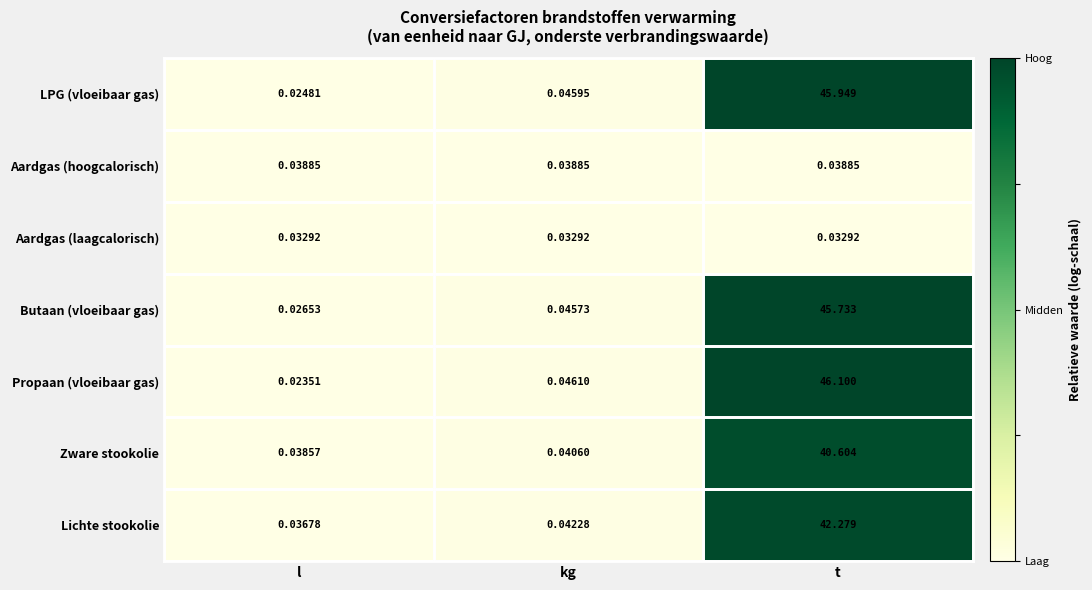

At t, list the series in order from smallest to largest.

Aardgas (laagcalorisch), Aardgas (hoogcalorisch), Zware stookolie, Lichte stookolie, Butaan (vloeibaar gas), LPG (vloeibaar gas), Propaan (vloeibaar gas)